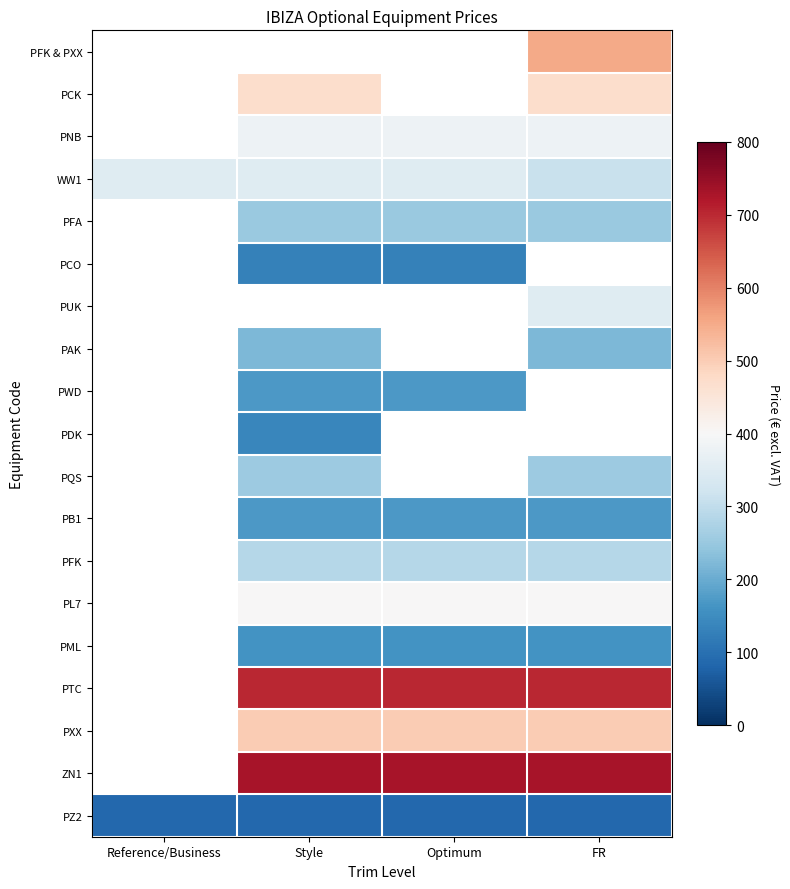

Between FR and Reference/Business, which is larger?

Reference/Business